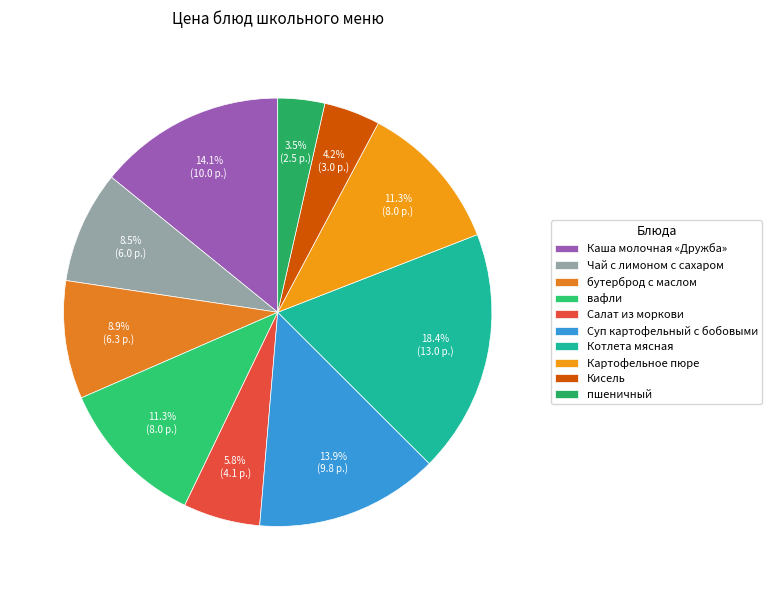

True or false: Кисель accounts for 4% of the total.

True